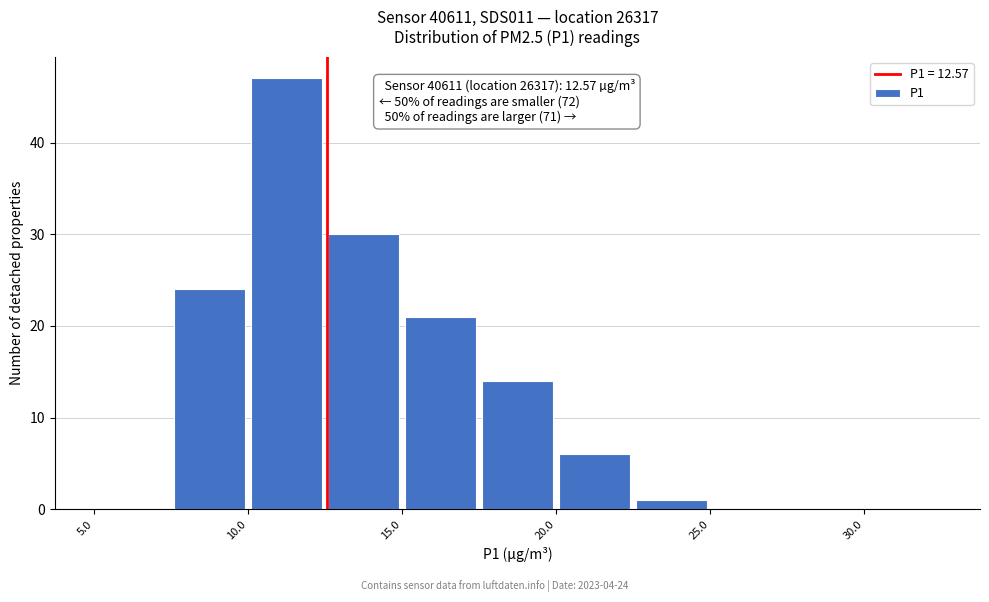

Which range on the x-axis has the tallest bar?

10.0 to 12.5